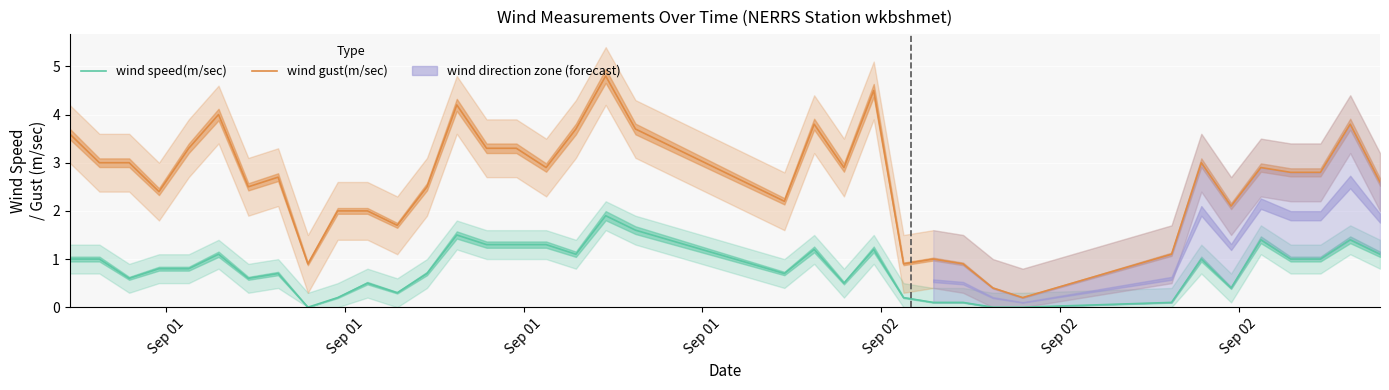

What is the average value of the wind gust(m/sec) series?

2.6